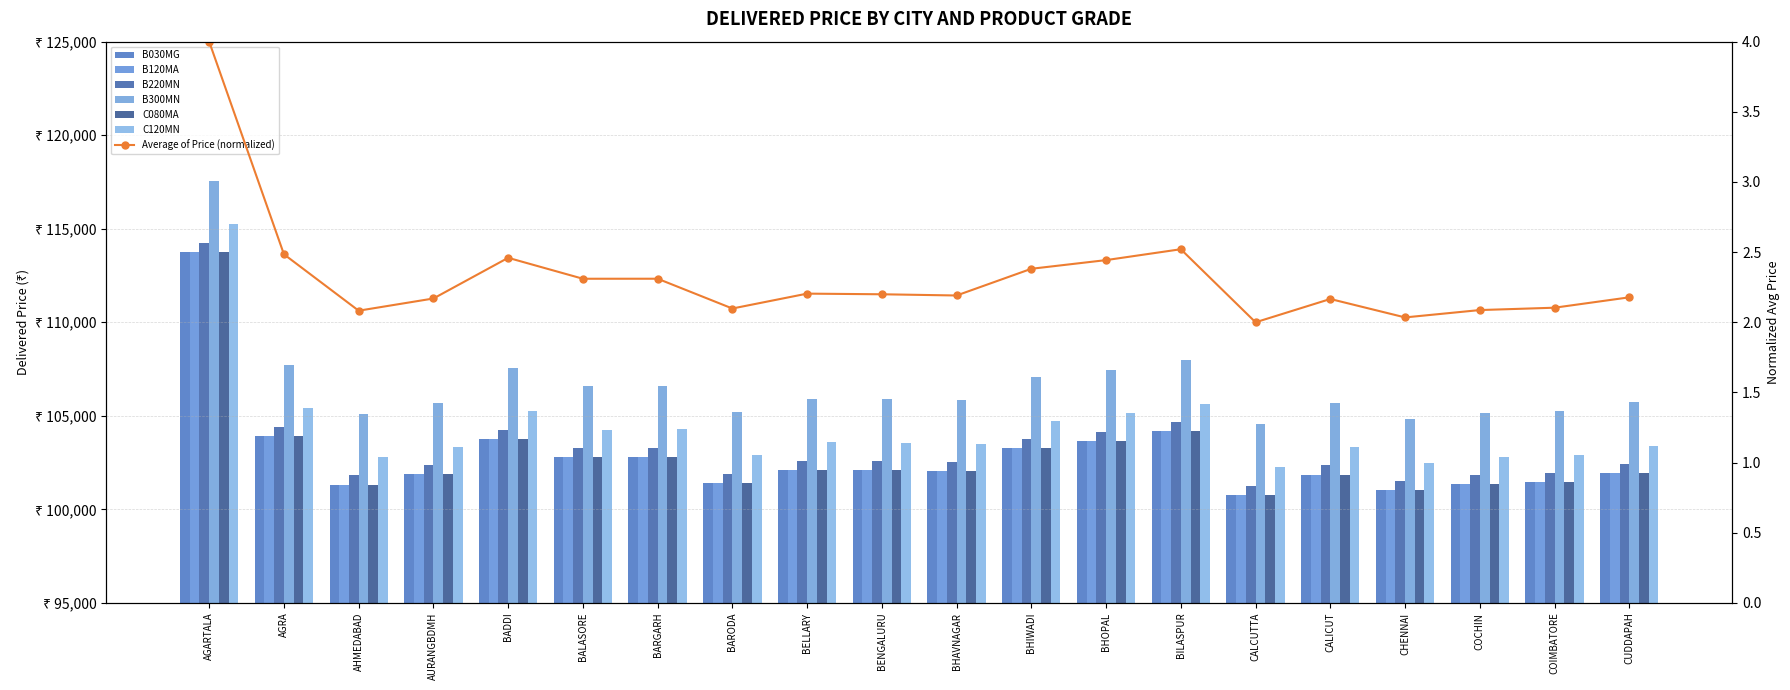

What is the average value of the B300MN series?

106669